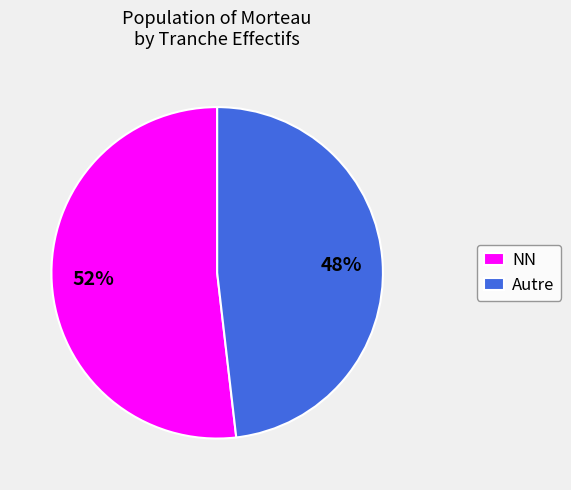

Approximately how many times larger is the value at Autre compared to NN?

0.9